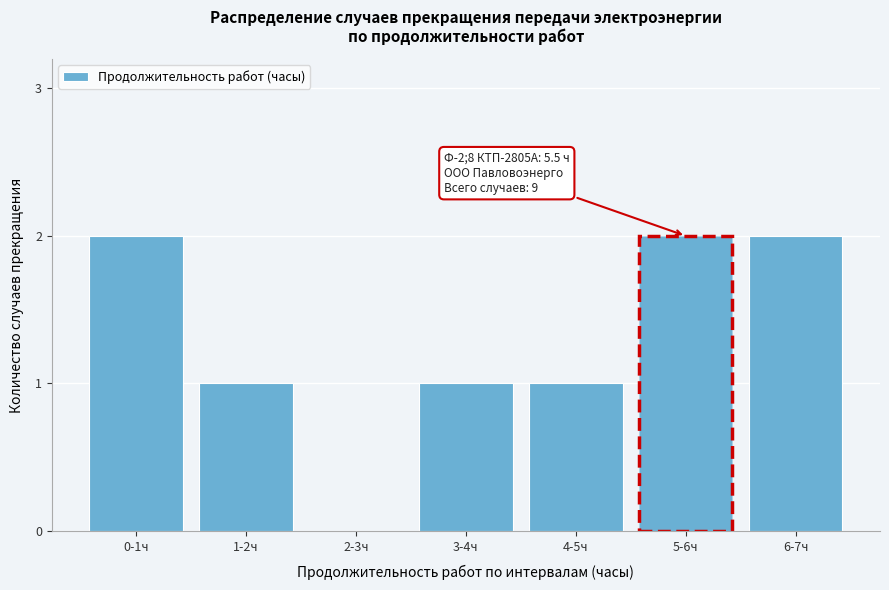

Reading right to left, what are all the values shown in this chart?

6-7ч=2	5-6ч=2	4-5ч=1	3-4ч=1	2-3ч=0	1-2ч=1	0-1ч=2